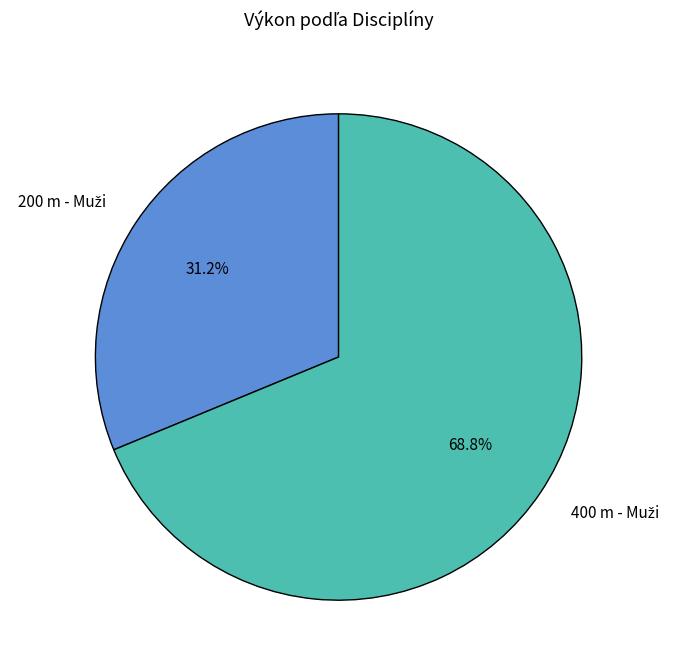

Is there a majority slice in this chart?

Yes